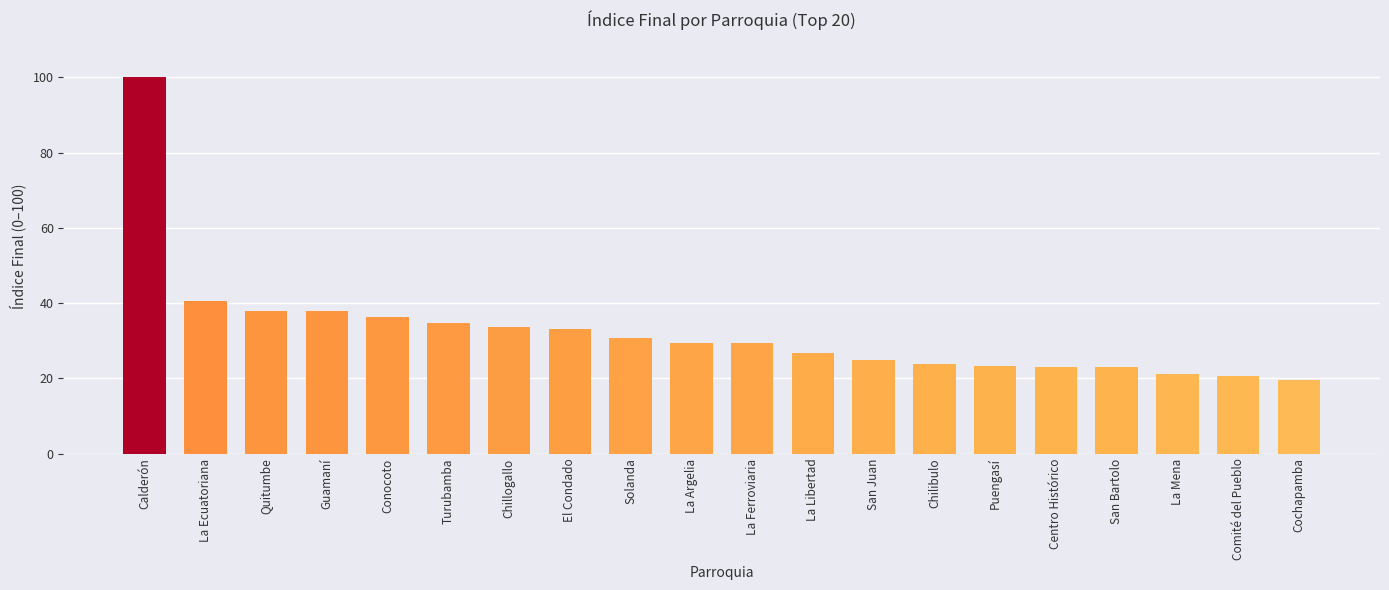

Is it true that the value at La Ecuatoriana is 40.6?

True